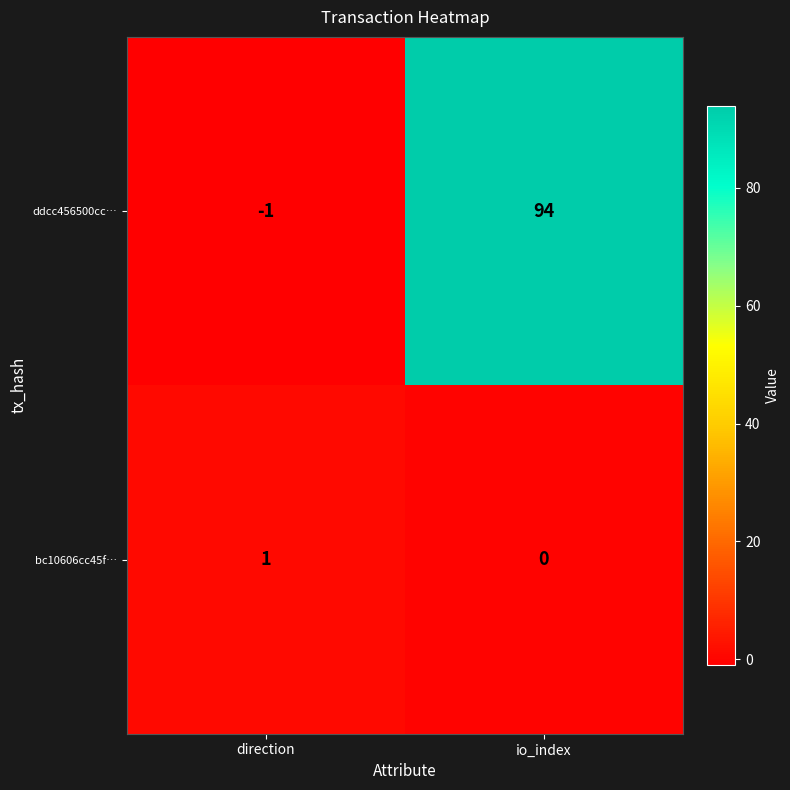

How many data points does each series have?

2